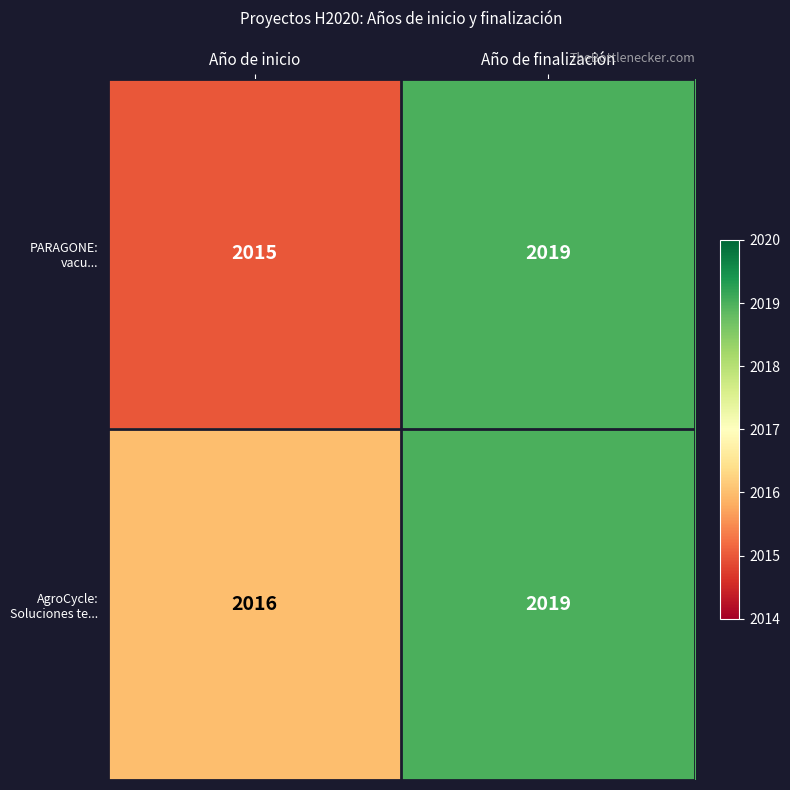

What is the approximate value of PARAGONE: vacu... at Año de inicio?

2015